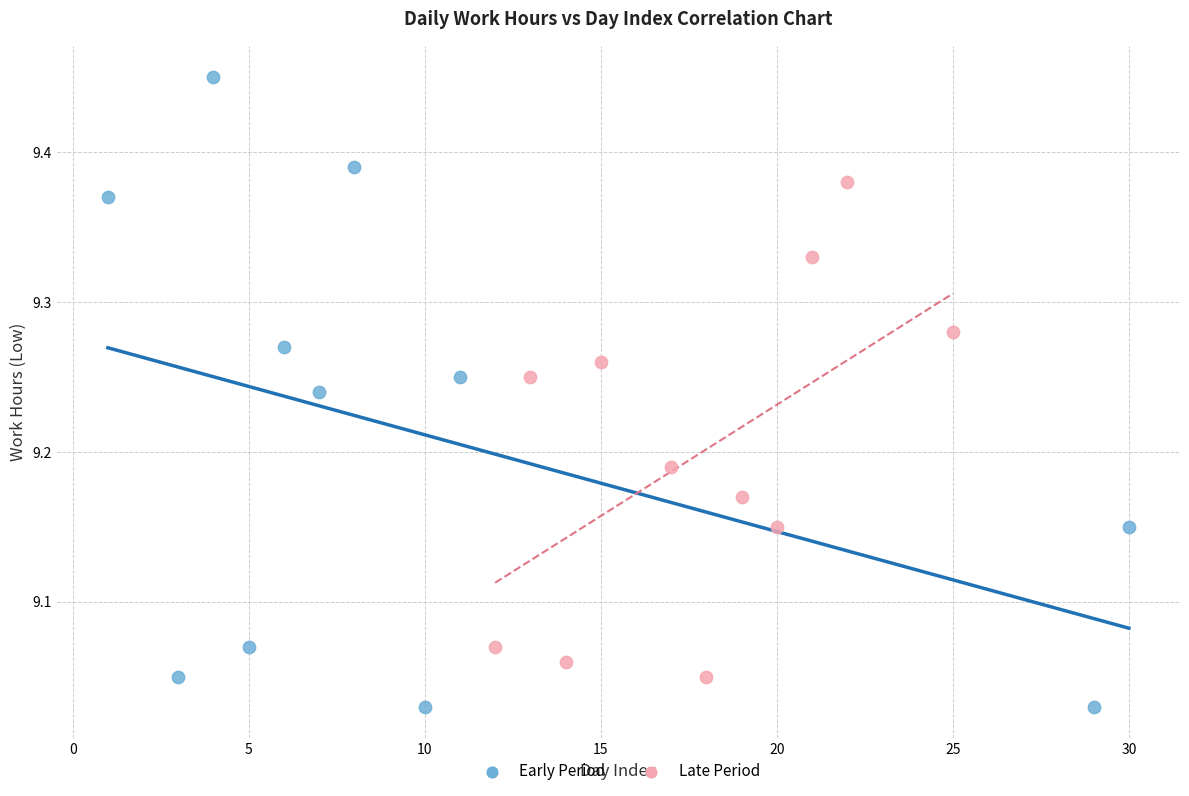

Which series reaches the minimum Y coordinate?

Early Period